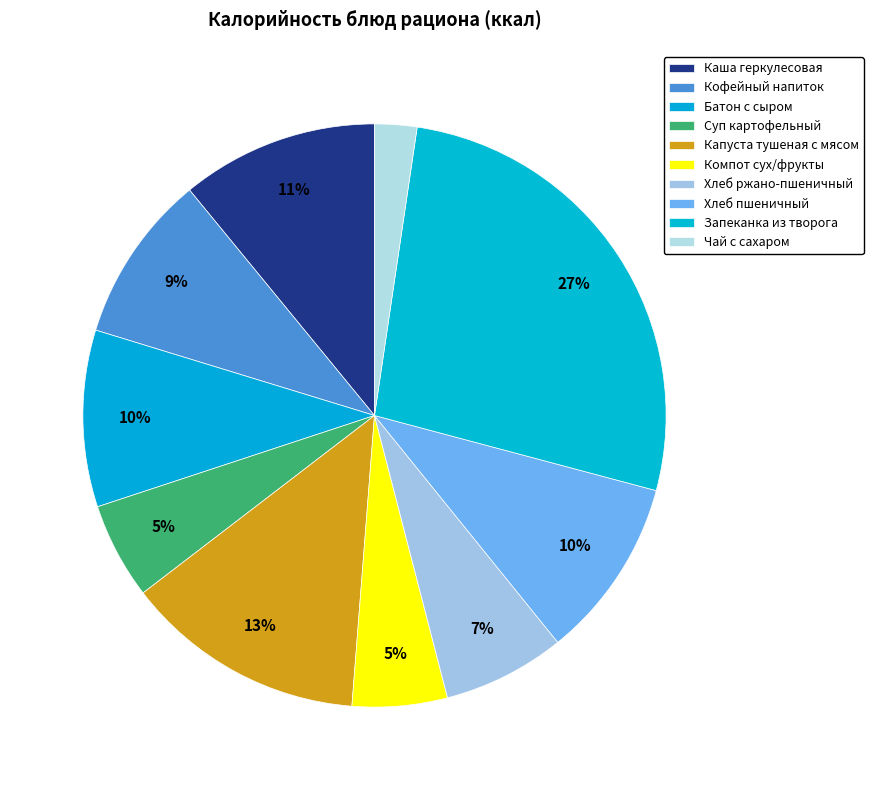

Does any single category account for the majority?

No